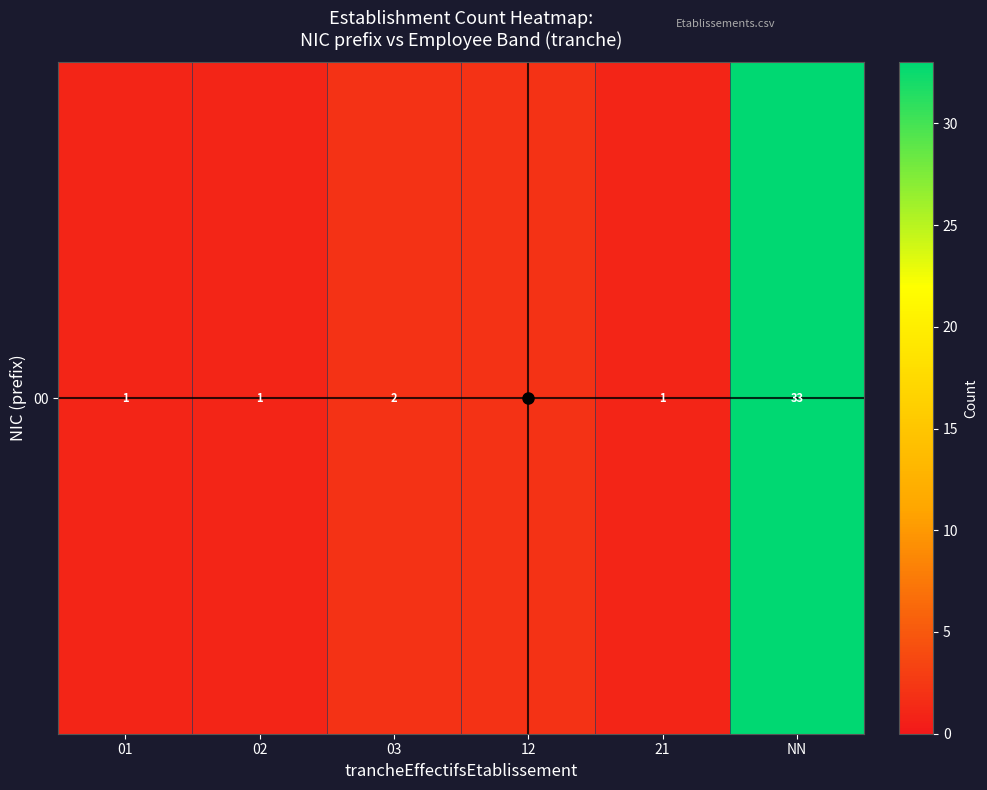

What is the sum of all values?

40